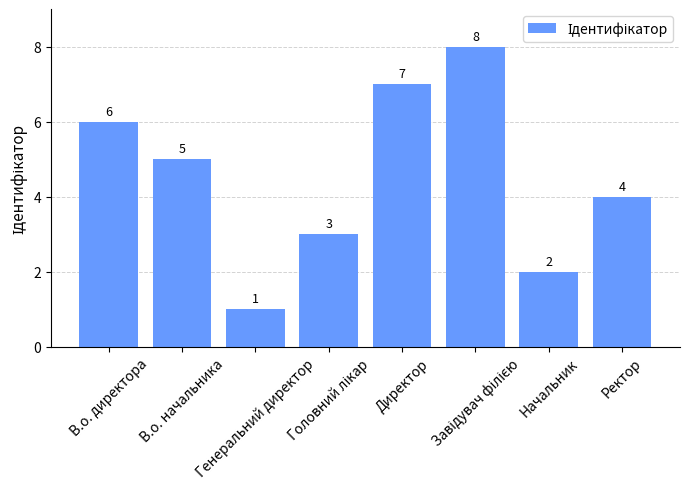

What is the value of the 7th bar from the left?

2